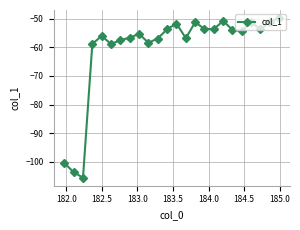

What is the value of the 13th point from the left?

-51.7